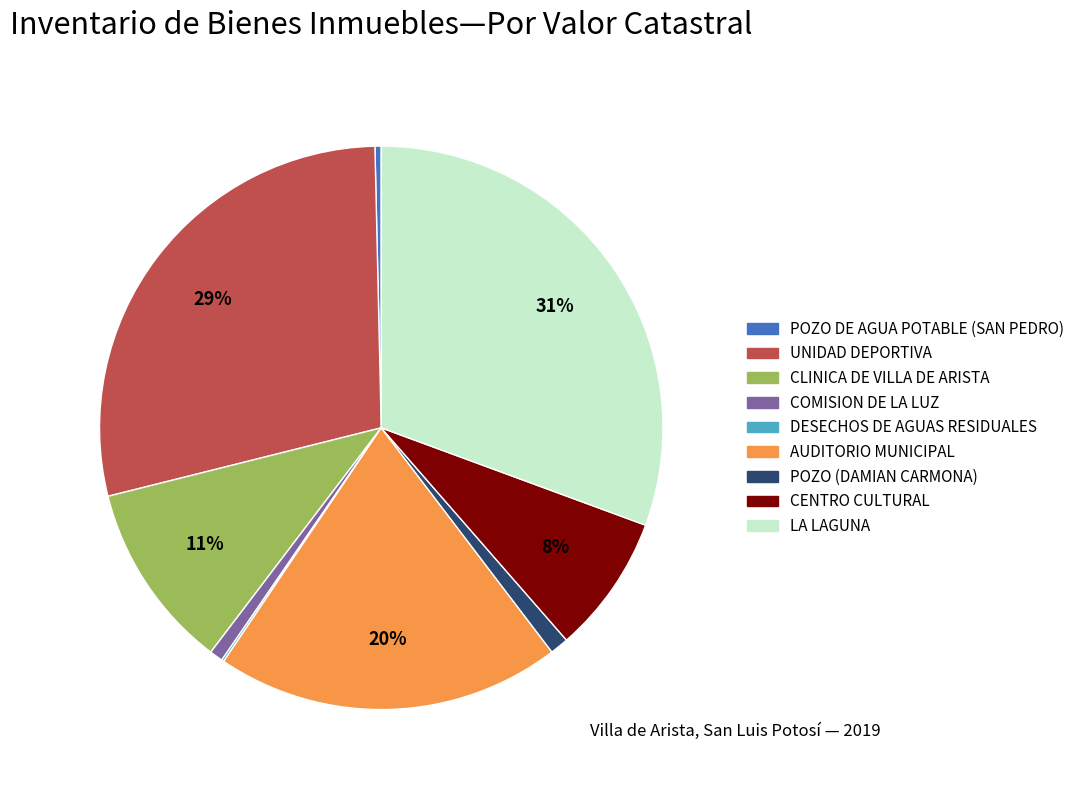

Which slice is the largest?

LA LAGUNA